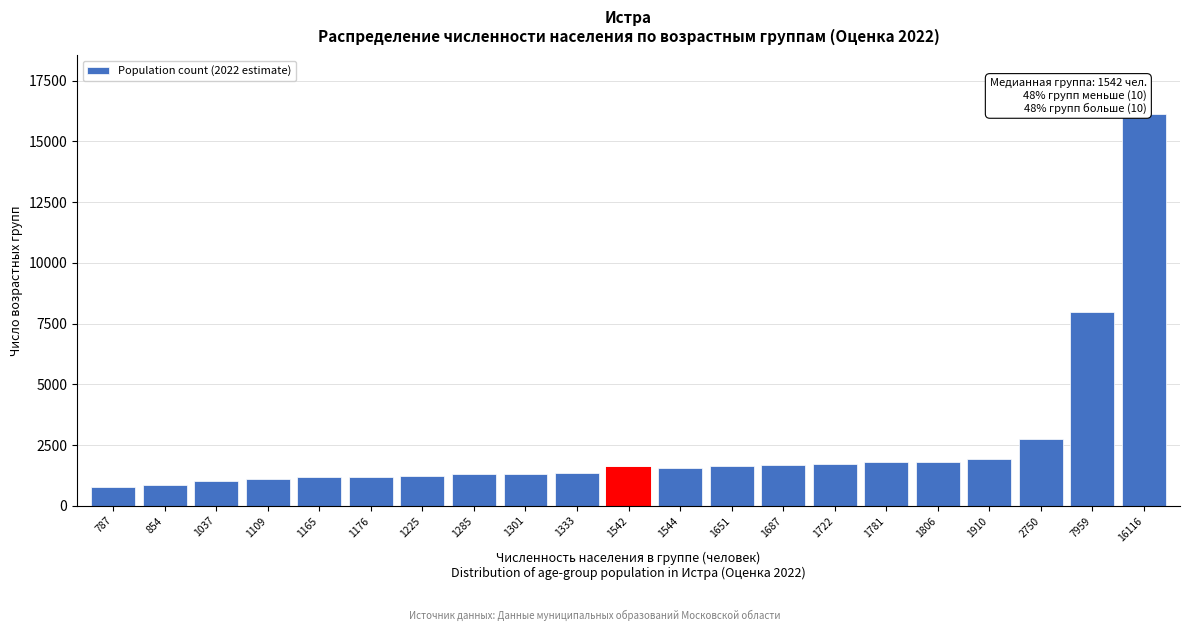

Approximately how many times larger is the value at 1687 compared to 1542?

1.1